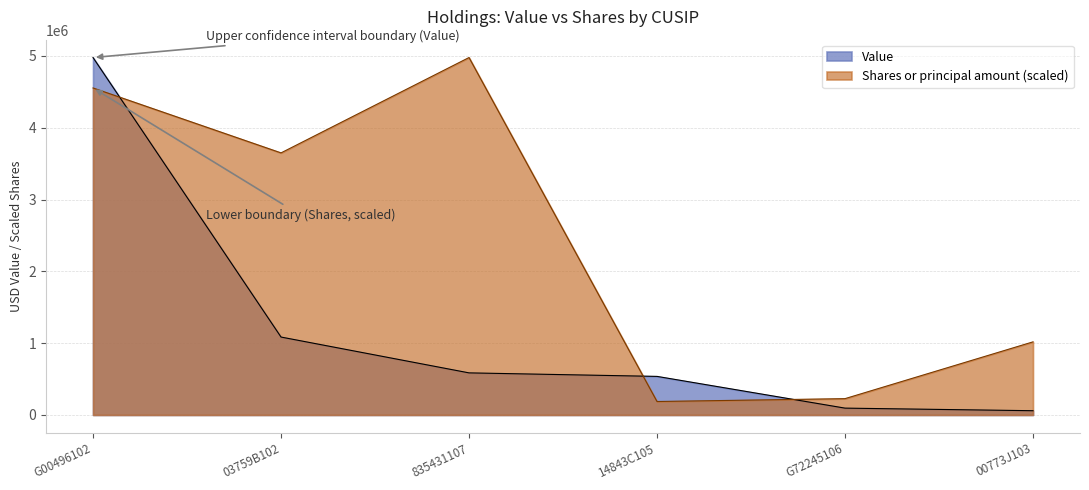

Where does the Shares or principal amount series first go above 3649903?

G00496102